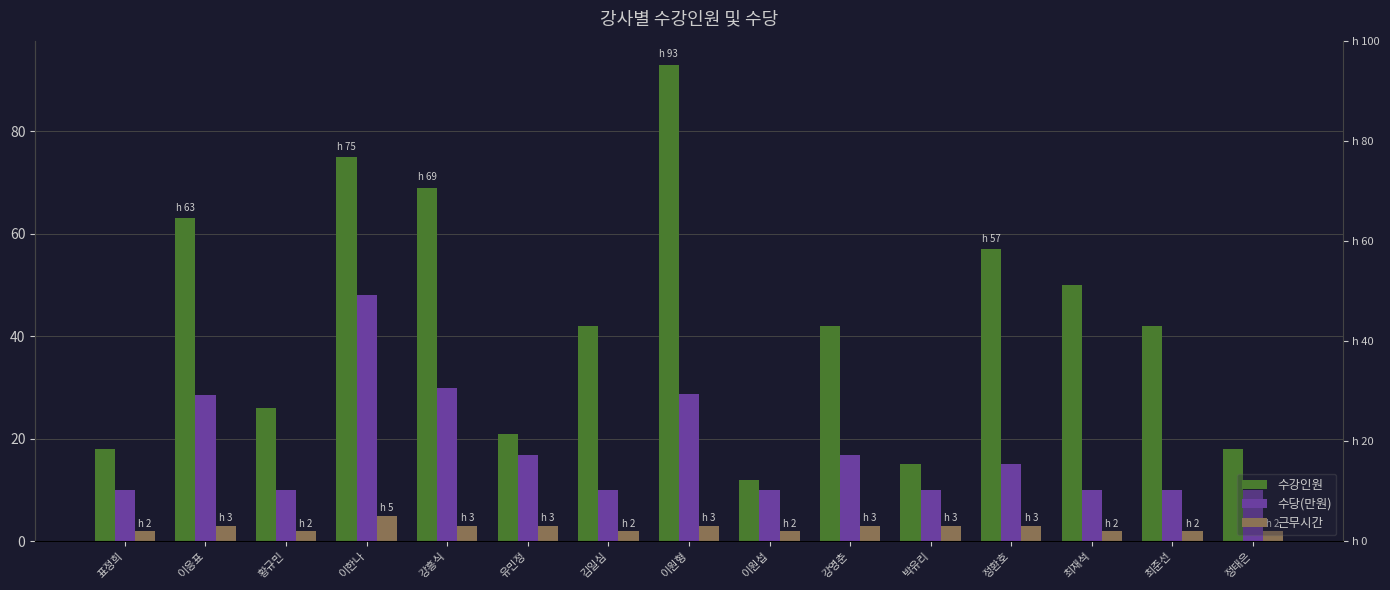

What is the total value across all series at 정환호?

75.1